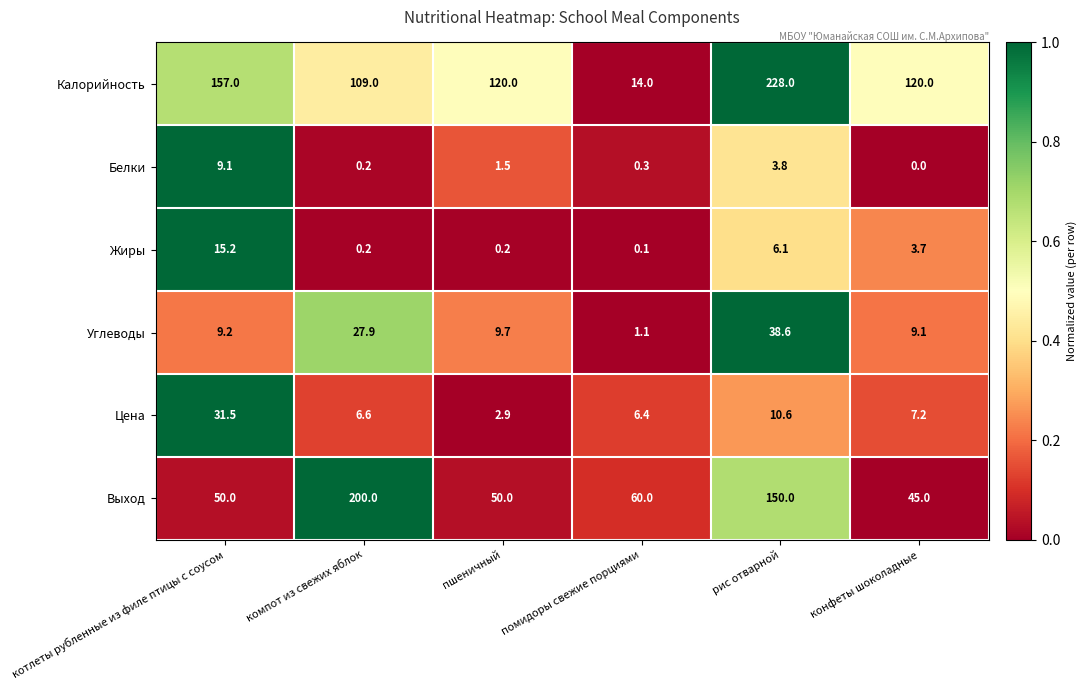

What is the difference between the Калорийность values at помидоры свежие порциями and котлеты рубленные из филе птицы с соусом?

143.0